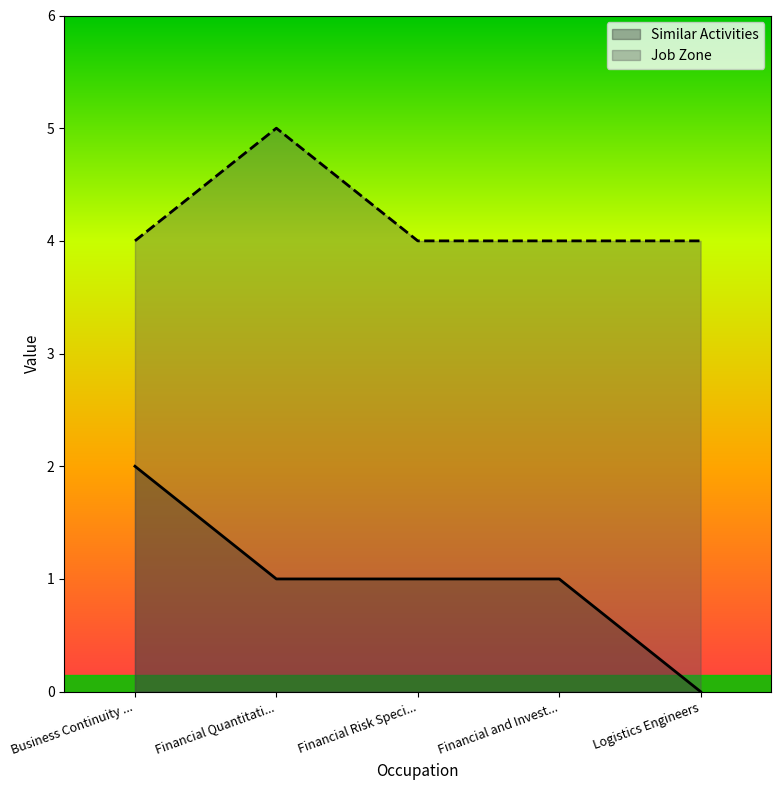

What is the average value of the Job Zone series?

4